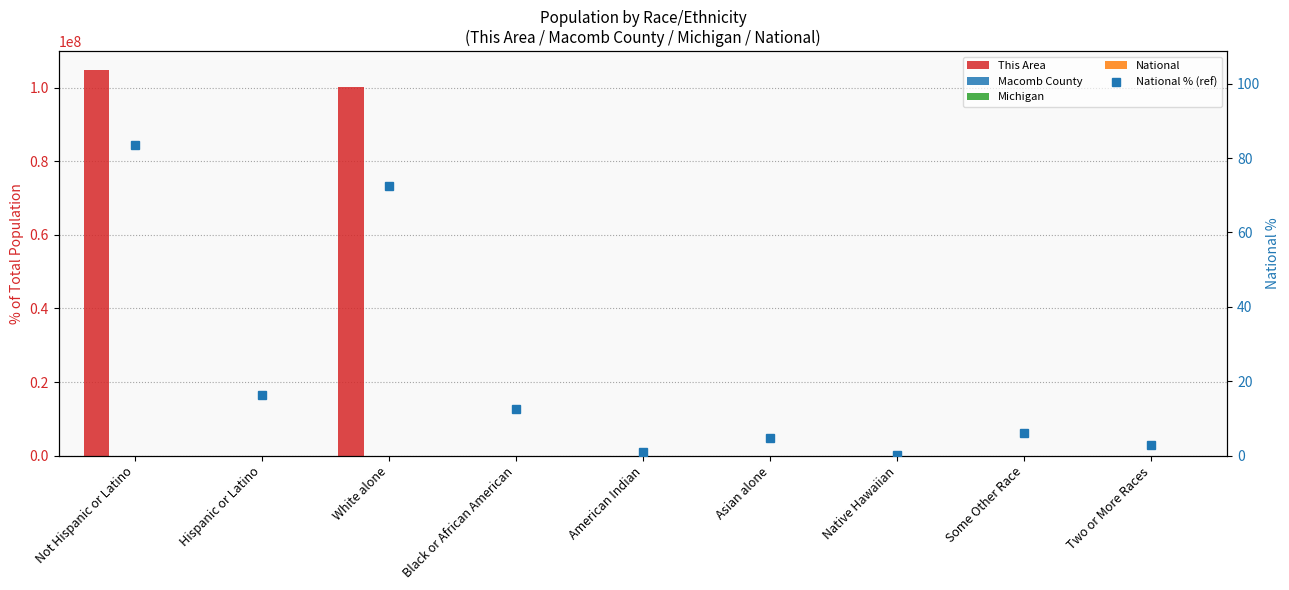

Which series has the widest spread of values?

This Area